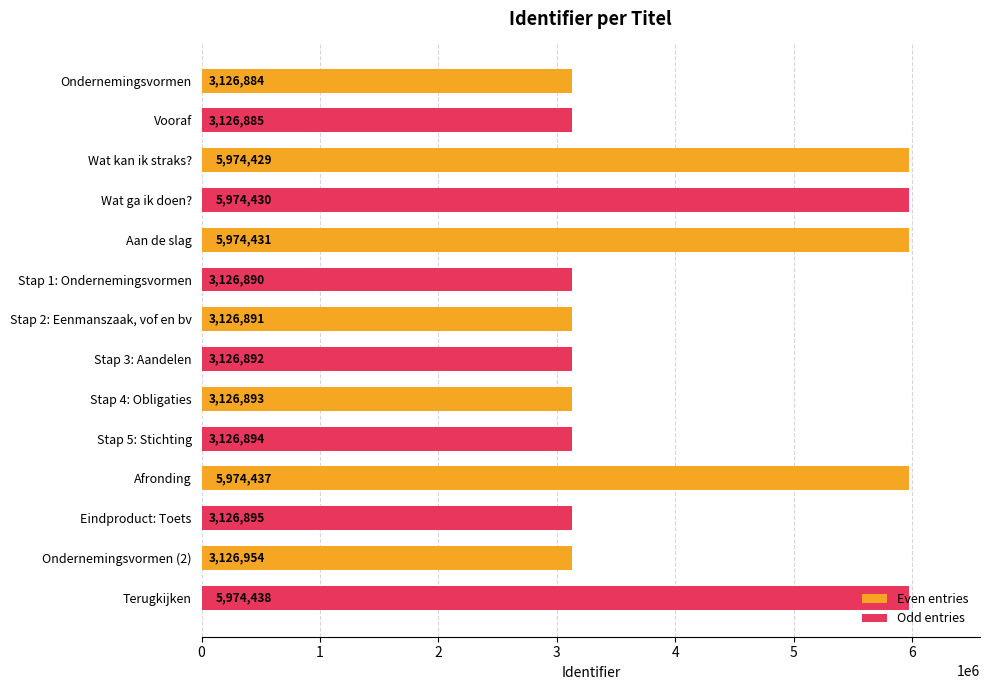

At which label is Even entries closest to 4550660?

Ondernemingsvormen (2)